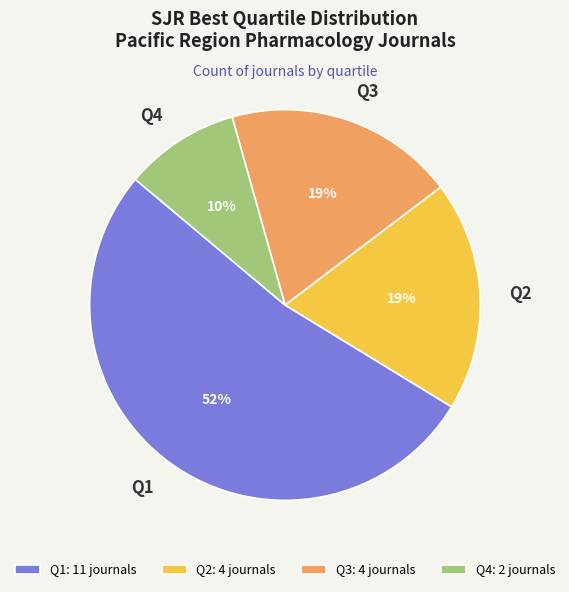

Do Q4 and Q2 together represent more than half of the pie?

No